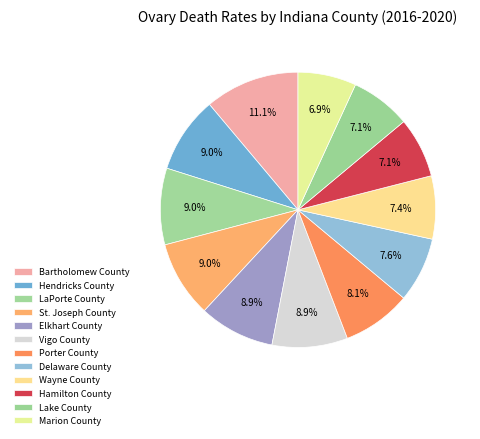

Which slice is the smallest?

Marion County